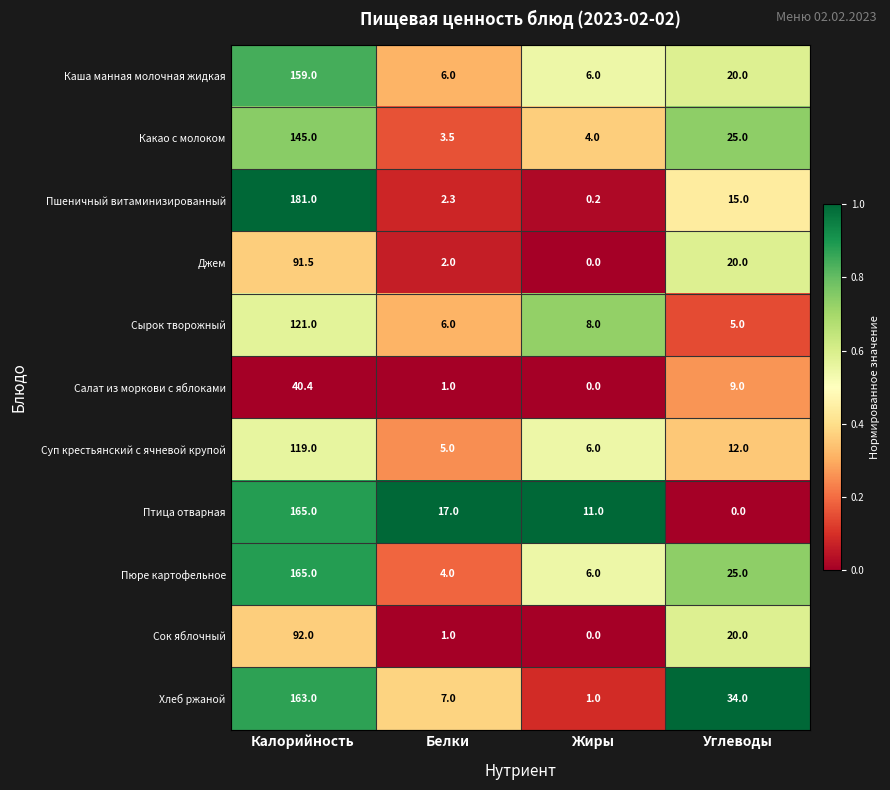

What is the spread (max minus min) of values at Калорийность?

140.6